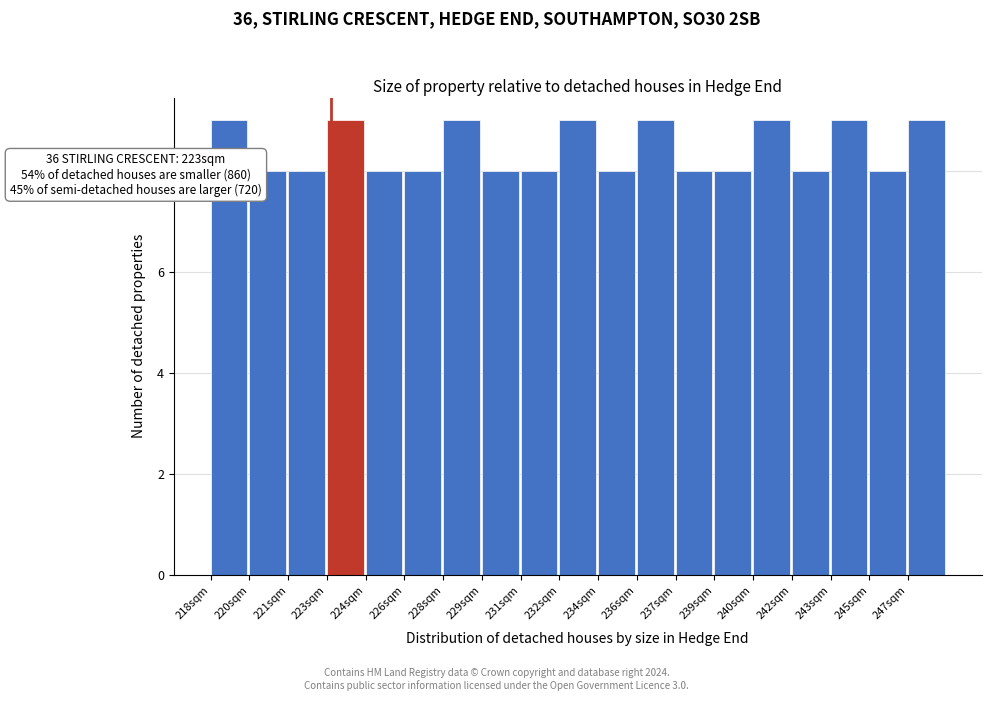

Reading left to right, extract all data points from this chart.

9	8	8	9	8	8	9	8	8	9	8	9	8	8	9	8	9	8	9